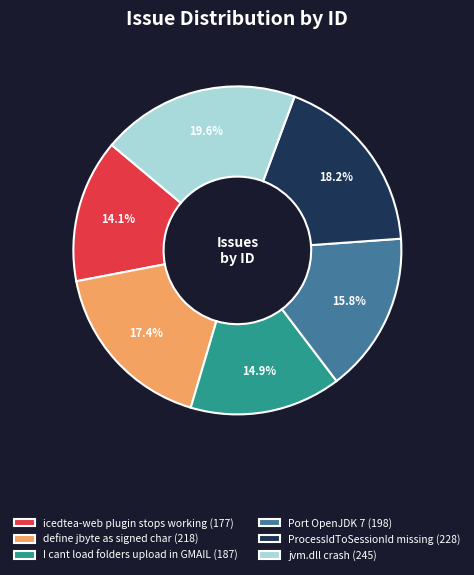

Rank the categories by value from lowest to highest.

icedtea-web plugin stops working, I cant load folders upload in GMAIL, Port OpenJDK 7, define jbyte as signed char, ProcessIdToSessionId missing, jvm.dll crash